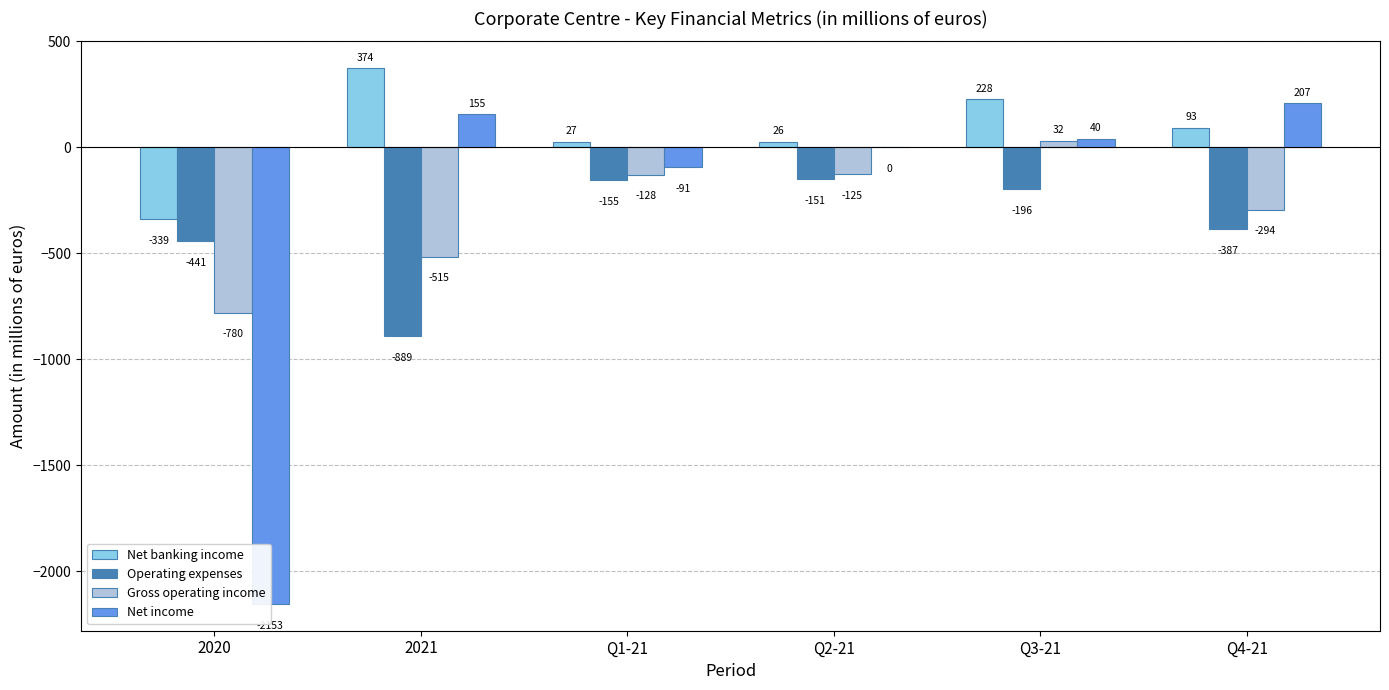

How many categories are shown in the chart?

6